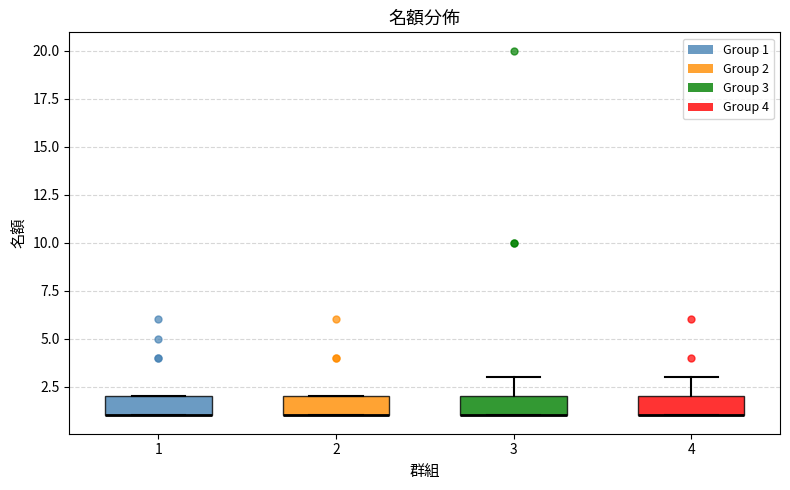

Reading left to right, read every box against the y-axis: the position of its median line, the range the box covers, and the ends of its whiskers. The values are not printed on the chart, so give them approximately, as read against the axis.

1: median 1 (drawn on the box's lower edge), box 1 to 2, whiskers 1 to 2
2: median 1 (drawn on the box's lower edge), box 1 to 2, whiskers 1 to 2
3: median 1 (drawn on the box's lower edge), box 1 to 2, whiskers 1 to 3
4: median 1 (drawn on the box's lower edge), box 1 to 2, whiskers 1 to 3